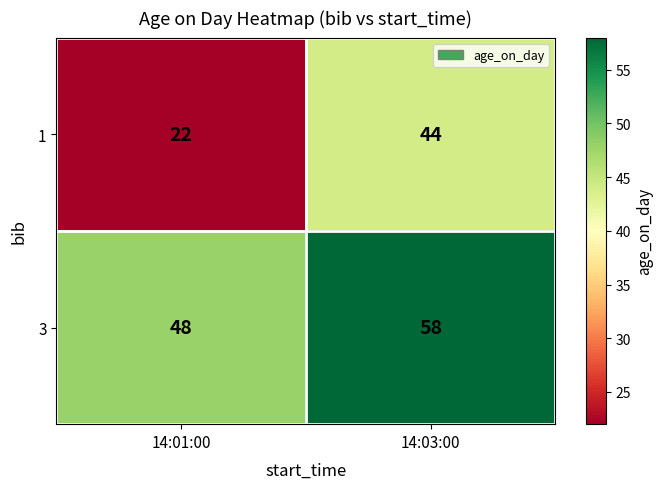

What is the approximate value of 3 at 14:03:00, to the nearest 10?

60